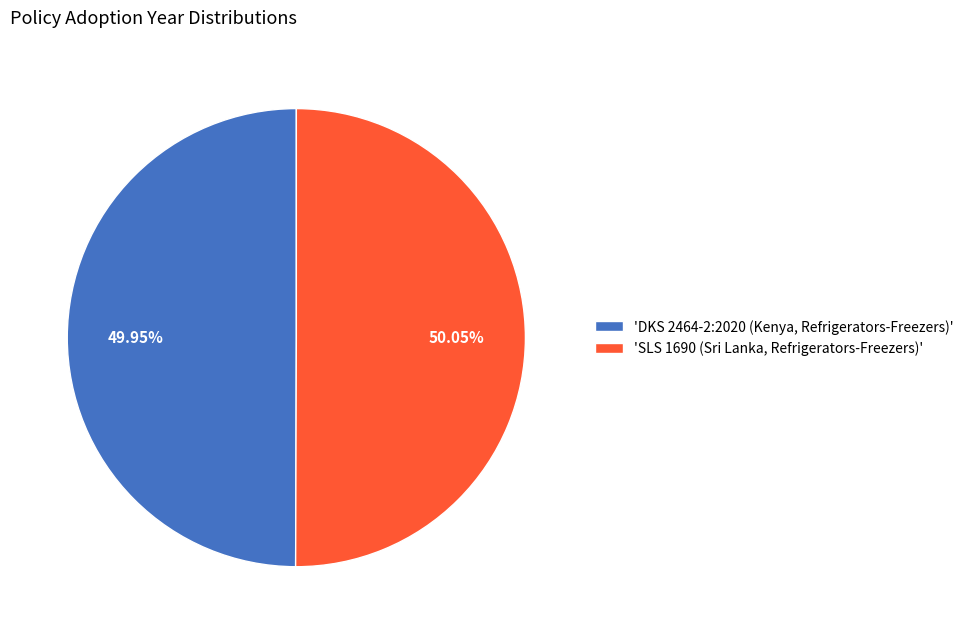

Rank the categories by value from lowest to highest.

'DKS 2464-2:2020 (Kenya, Refrigerators-Freezers)', 'SLS 1690 (Sri Lanka, Refrigerators-Freezers)'